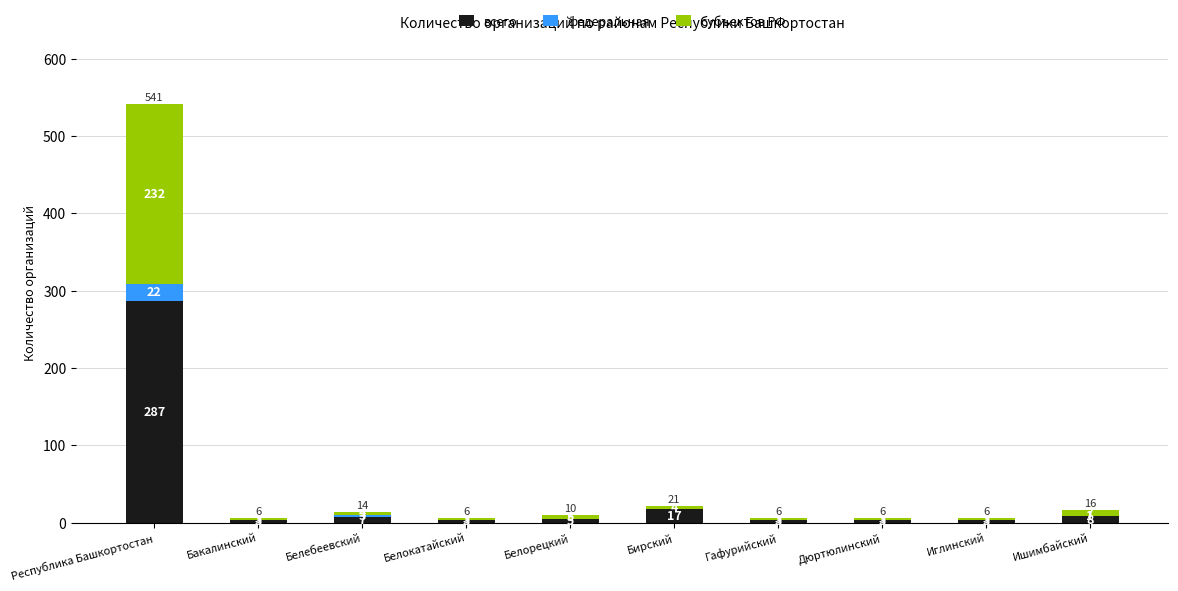

Where is всего nearest to the value 145?

Бирский